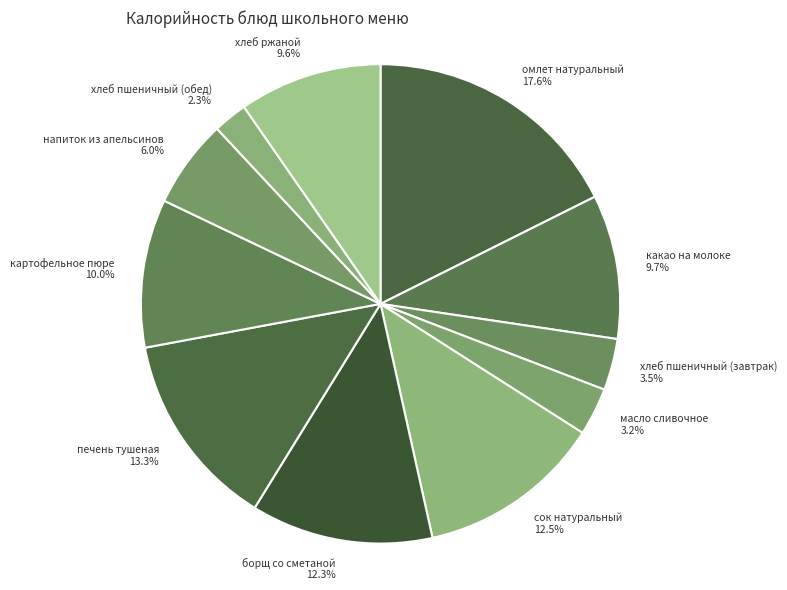

Between масло сливочное and борщ со сметаной, which is larger?

борщ со сметаной